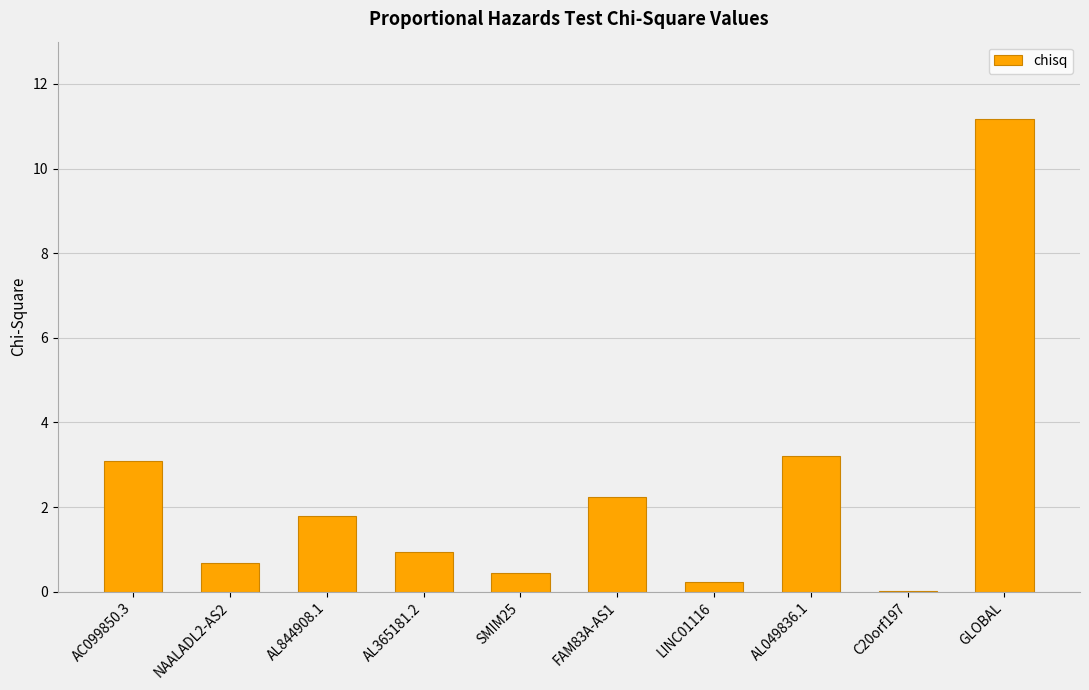

At which label does the data first exceed 1?

AC099850.3